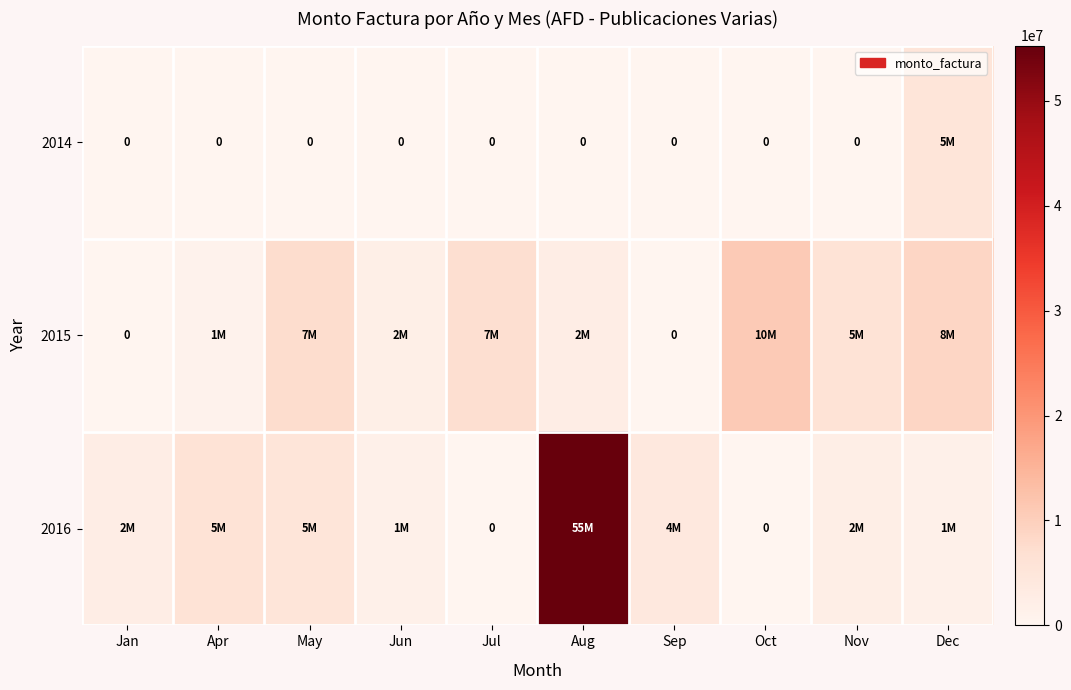

What is the difference between the maximum and second lowest values in the 2014 series?

5250000